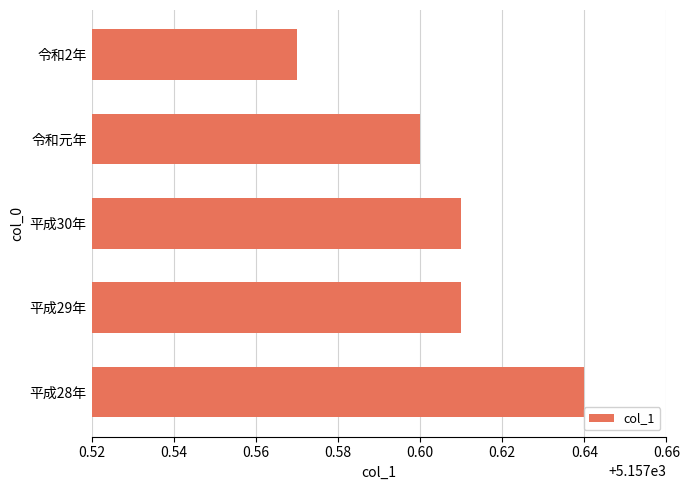

What is the difference between the maximum and minimum values?

0.1